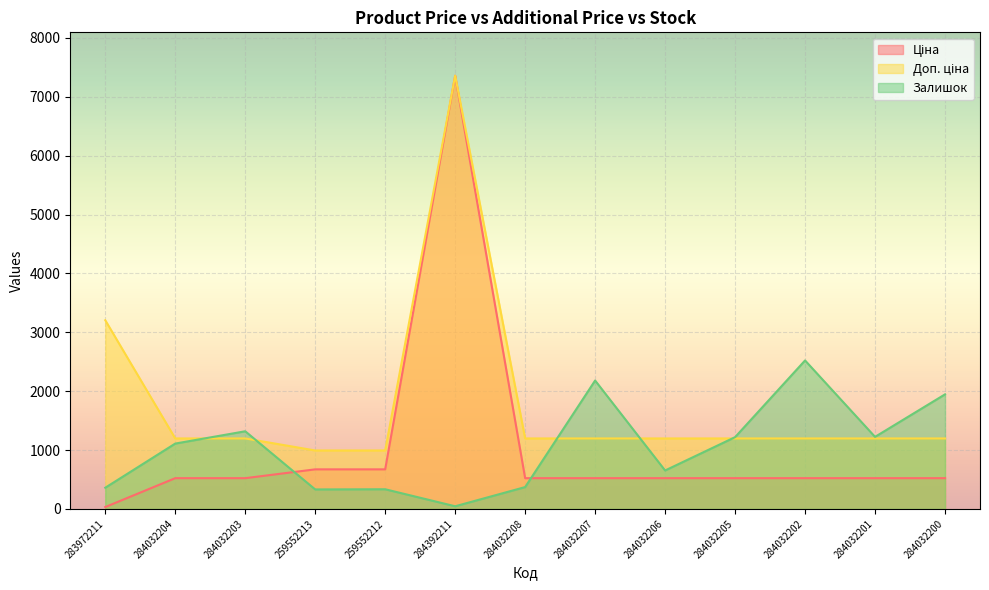

True or false: Ціна and Доп. ціна intersect in this chart.

False